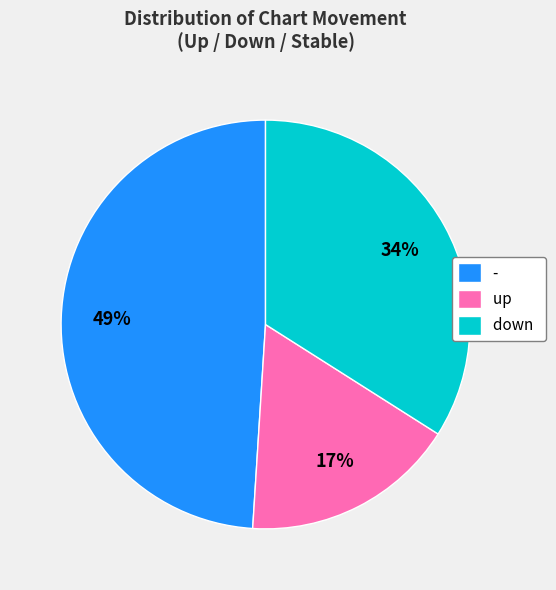

Approximately how many times larger is the value at up compared to down?

0.5